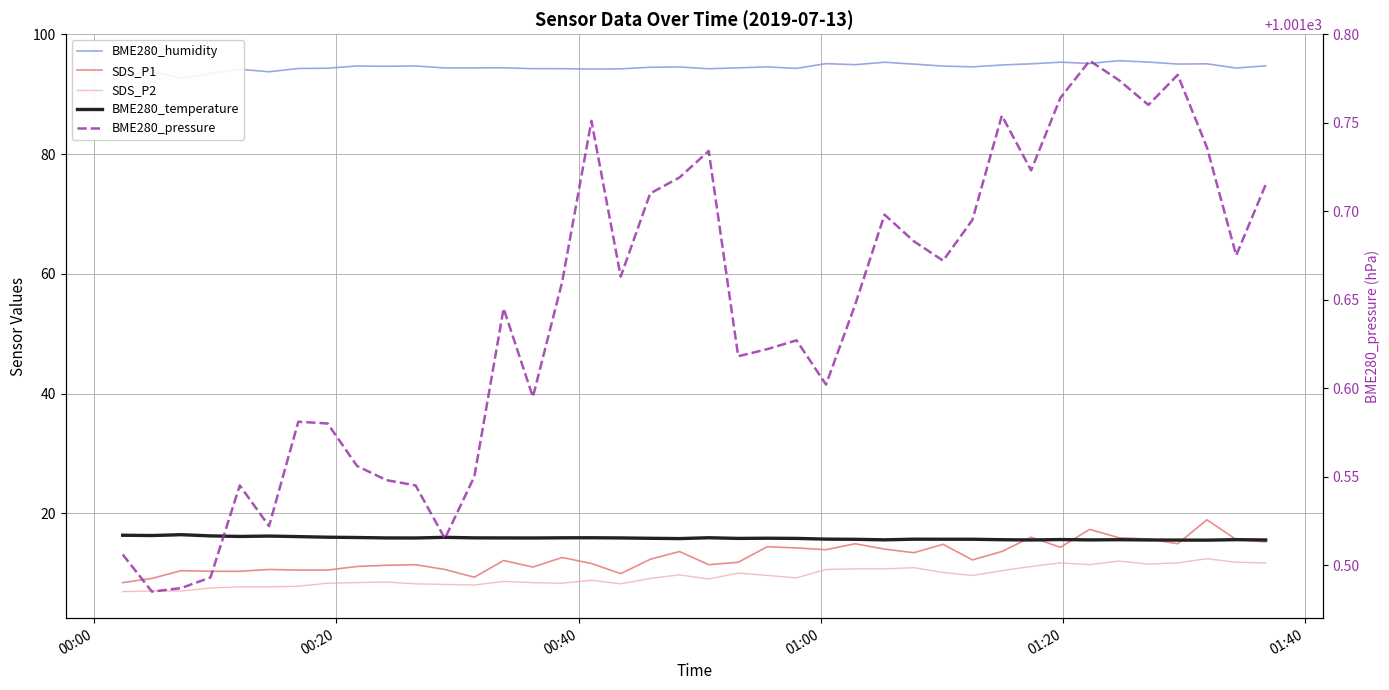

True or false: SDS_P1 has more than 1 points higher than both neighbors.

True